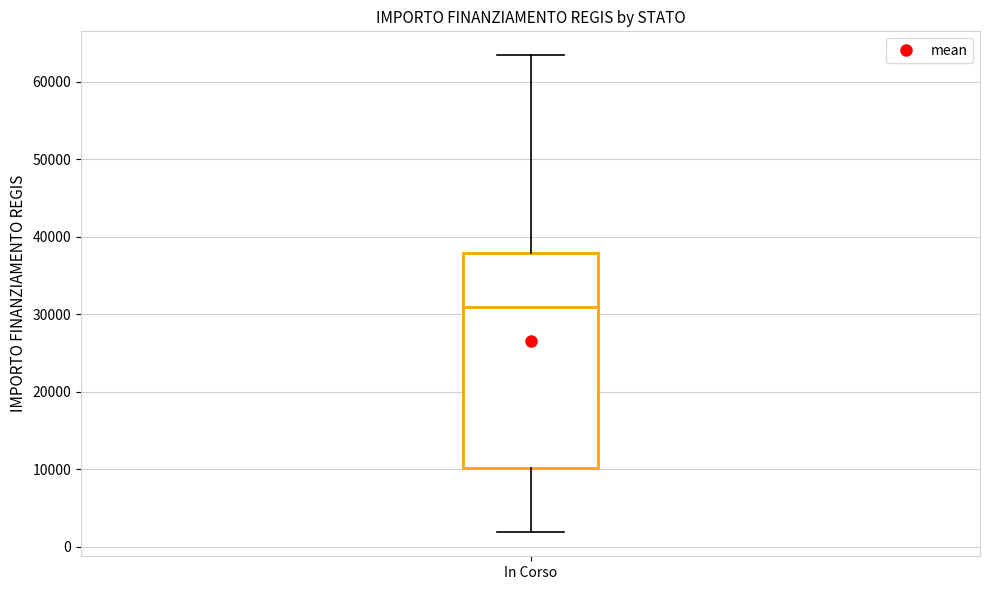

Read this box plot against the y-axis: the position of the median line, the range covered by the box, and the ends of both whiskers. The values are not printed on the chart, so give them approximately, as read against the axis.

median 31000, box 10000 to 38000, whiskers 2000 to 63000